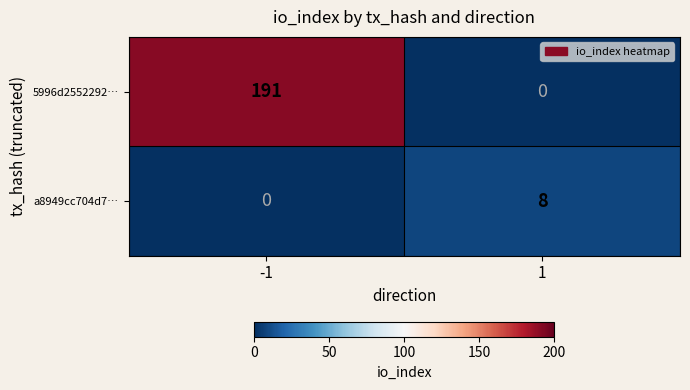

Reading right to left, list all the values displayed in this chart.

5996d2552292…: 0	191
a8949cc704d7…: 8	0